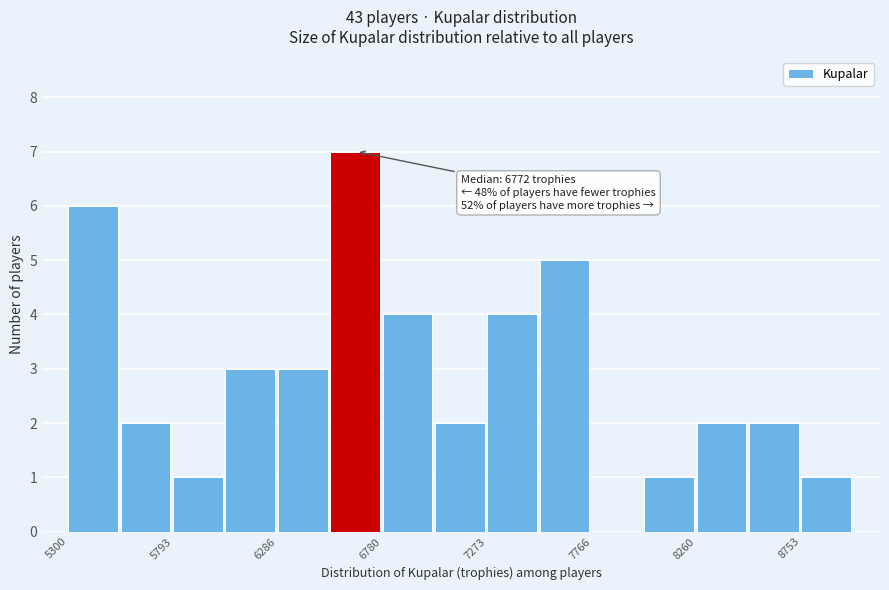

Over which range of the x-axis is the bar tallest?

6550 to 6800